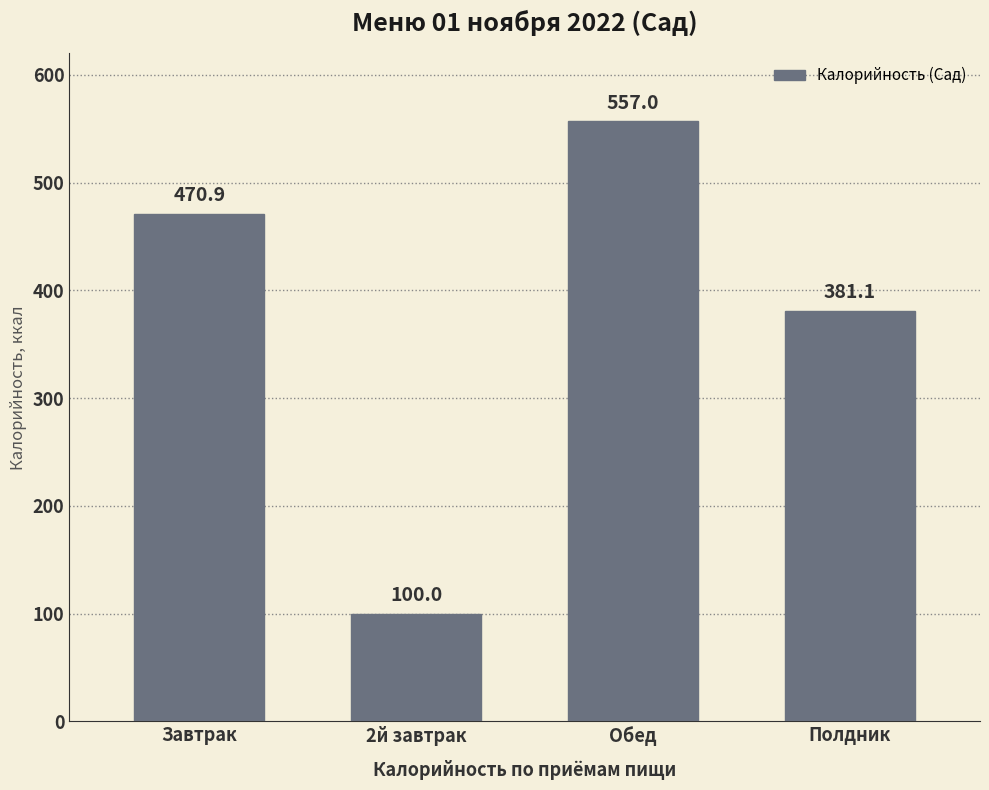

How many bars are there in total?

4